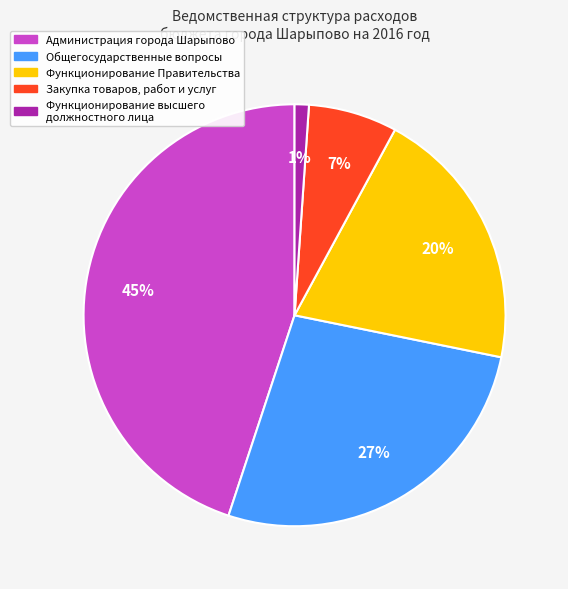

Is there any slice that represents more than half of the pie?

No